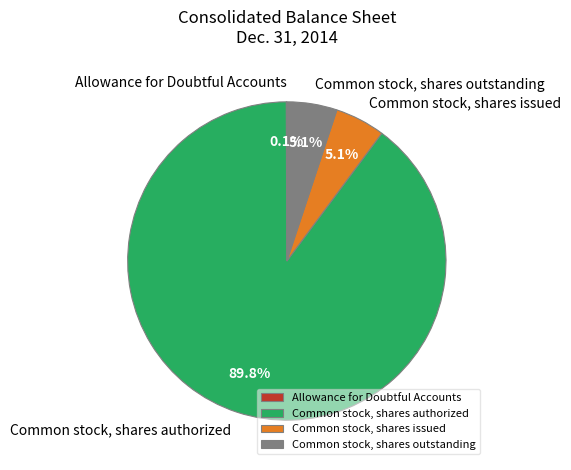

Approximately how many times larger is the value at Common stock, shares outstanding compared to Common stock, shares issued?

1.0